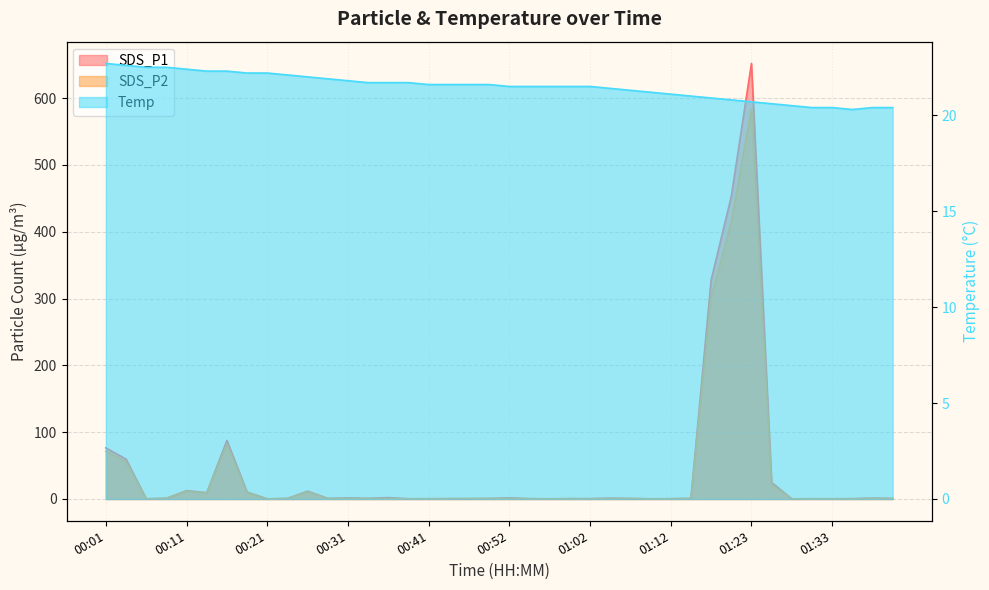

What position from the left is 00:21?

9